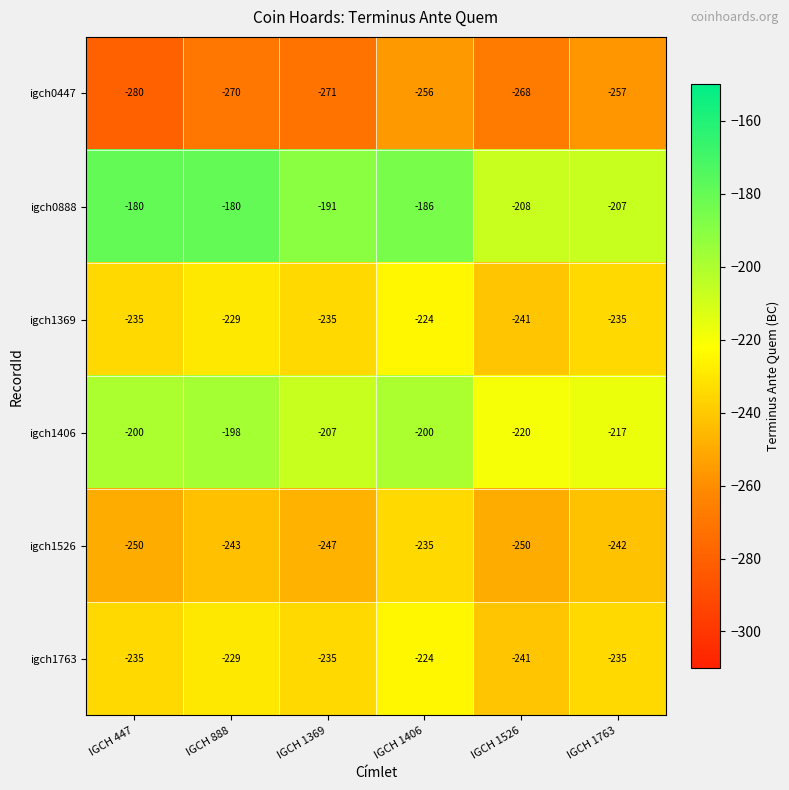

Which series changed the most between IGCH 1369 and IGCH 1763?

igch0888